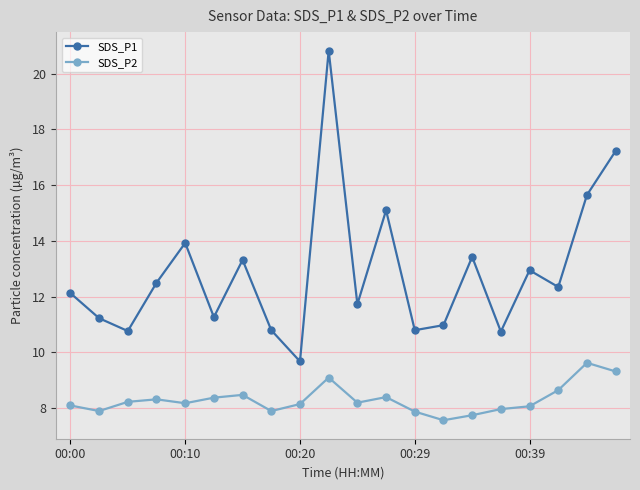

What is the difference between the maximum and minimum values in the SDS_P2 series?

2.1